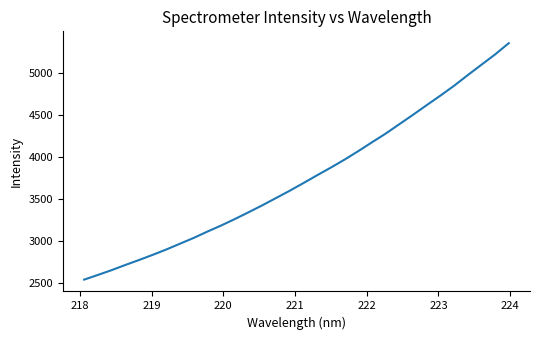

How many lines are shown in the chart?

1